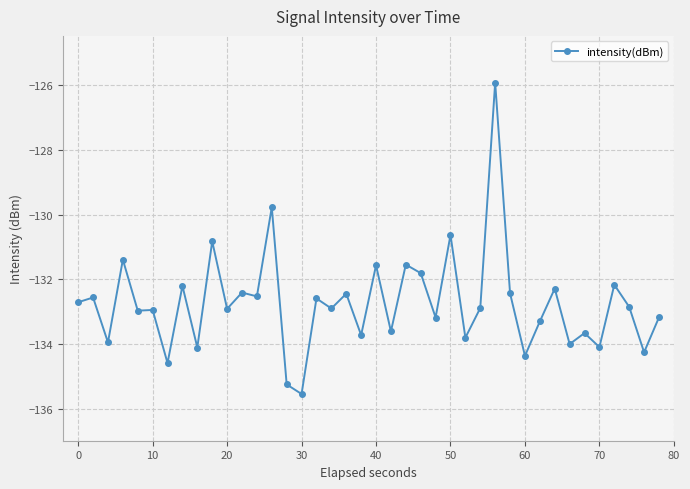

What is the difference between the maximum and minimum values?

9.6